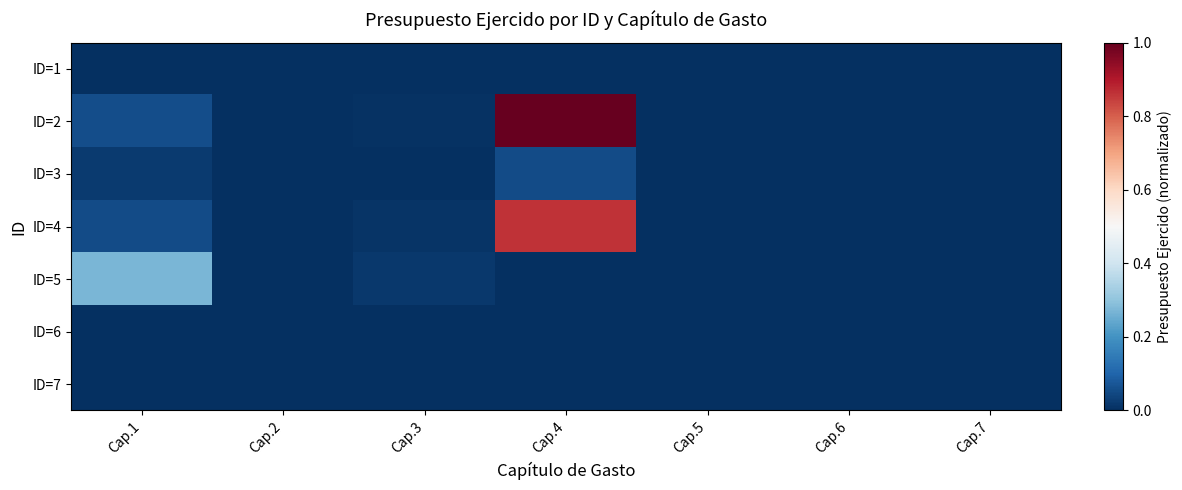

Reading left to right, list all the values displayed in this chart.

ID=1: Cap.1=0.0	Cap.2=0.0	Cap.3=0.0	Cap.4=0.0	Cap.5=0.0	Cap.6=0.0	Cap.7=0.0
ID=2: Cap.1=0.1	Cap.2=0.0	Cap.3=0.0	Cap.4=1.0	Cap.5=0.0	Cap.6=0.0	Cap.7=0.0
ID=3: Cap.1=0.0	Cap.2=0.0	Cap.3=0.0	Cap.4=0.1	Cap.5=0.0	Cap.6=0.0	Cap.7=0.0
ID=4: Cap.1=0.1	Cap.2=0.0	Cap.3=0.0	Cap.4=0.9	Cap.5=0.0	Cap.6=0.0	Cap.7=0.0
ID=5: Cap.1=0.3	Cap.2=0.0	Cap.3=0.0	Cap.4=0.0	Cap.5=0.0	Cap.6=0.0	Cap.7=0.0
ID=6: Cap.1=0.0	Cap.2=0.0	Cap.3=0.0	Cap.4=0.0	Cap.5=0.0	Cap.6=0.0	Cap.7=0.0
ID=7: Cap.1=0.0	Cap.2=0.0	Cap.3=0.0	Cap.4=0.0	Cap.5=0.0	Cap.6=0.0	Cap.7=0.0